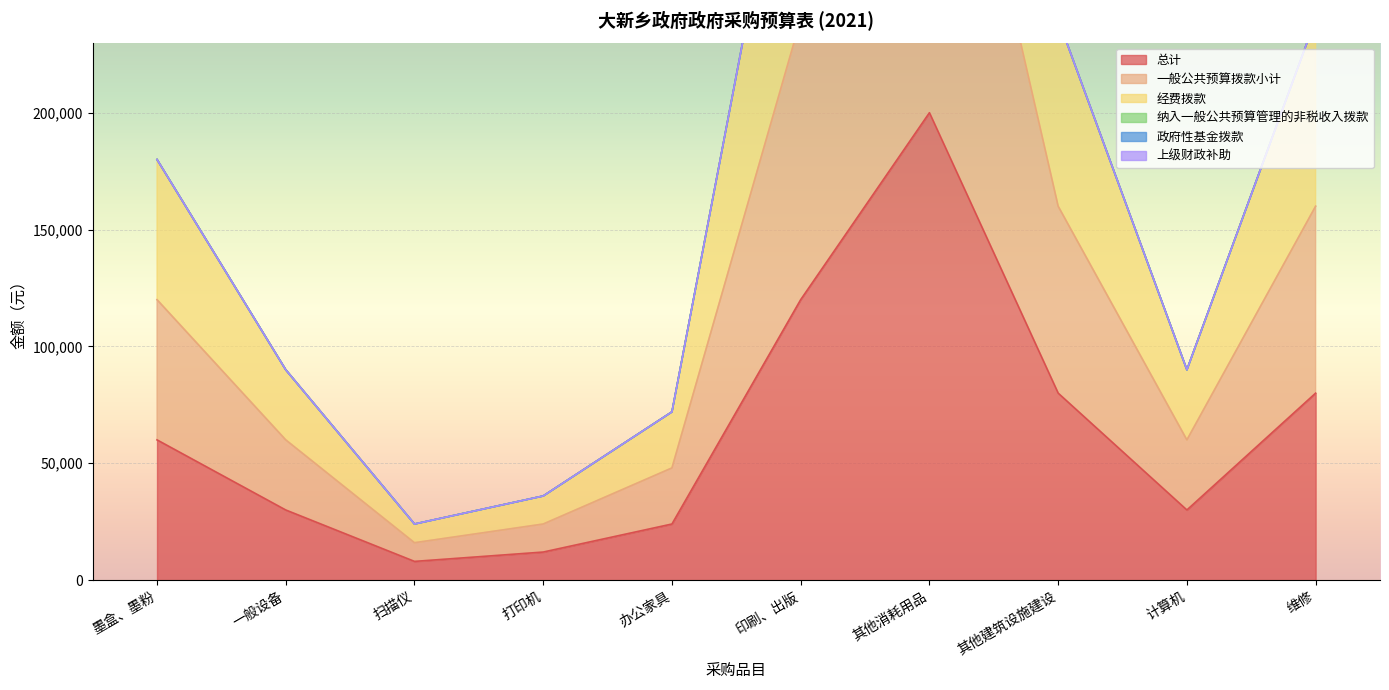

What is the difference between the 总计 values at 其他消耗用品 and 维修?

120000